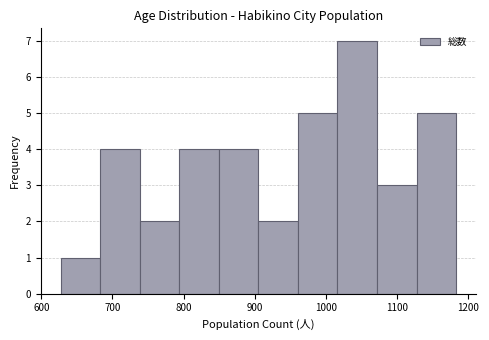

Over which range of the x-axis is the bar tallest?

1020 to 1070